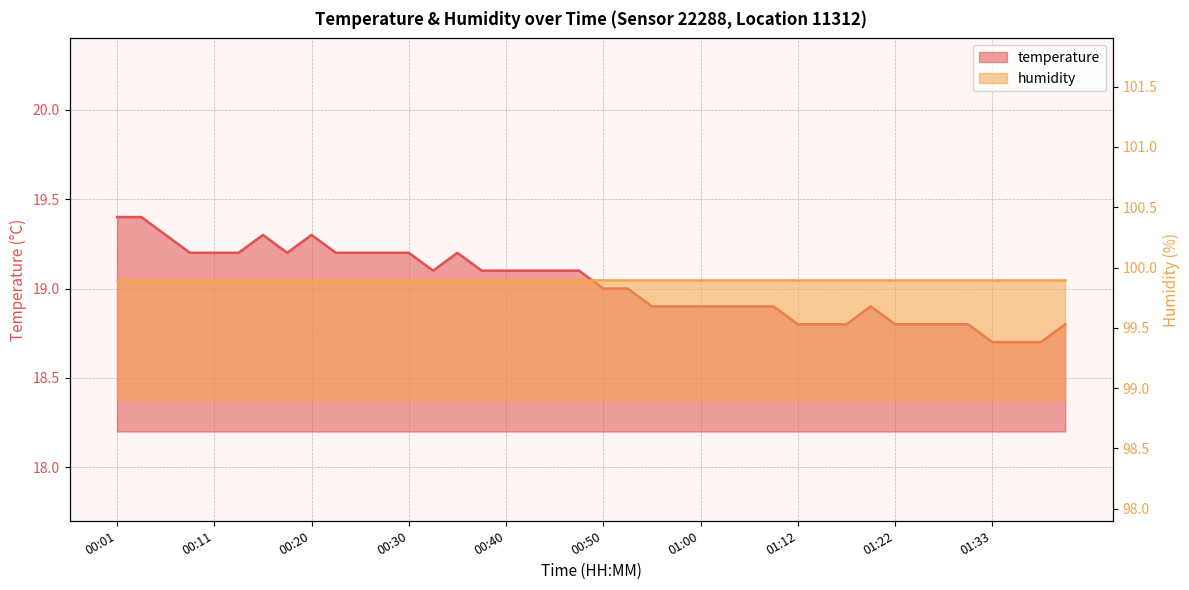

Rank the categories by value from lowest to highest.

01:33, 01:35, 01:38, 01:12, 01:15, 01:17, 01:22, 01:25, 01:28, 01:30, 01:40, 00:55, 00:57, 01:00, 01:02, 01:04, 01:07, 01:19, 00:50, 00:52, 00:33, 00:37, 00:40, 00:42, 00:45, 00:47, 00:08, 00:11, 00:13, 00:18, 00:23, 00:25, 00:28, 00:30, 00:35, 00:06, 00:16, 00:20, 00:01, 00:03